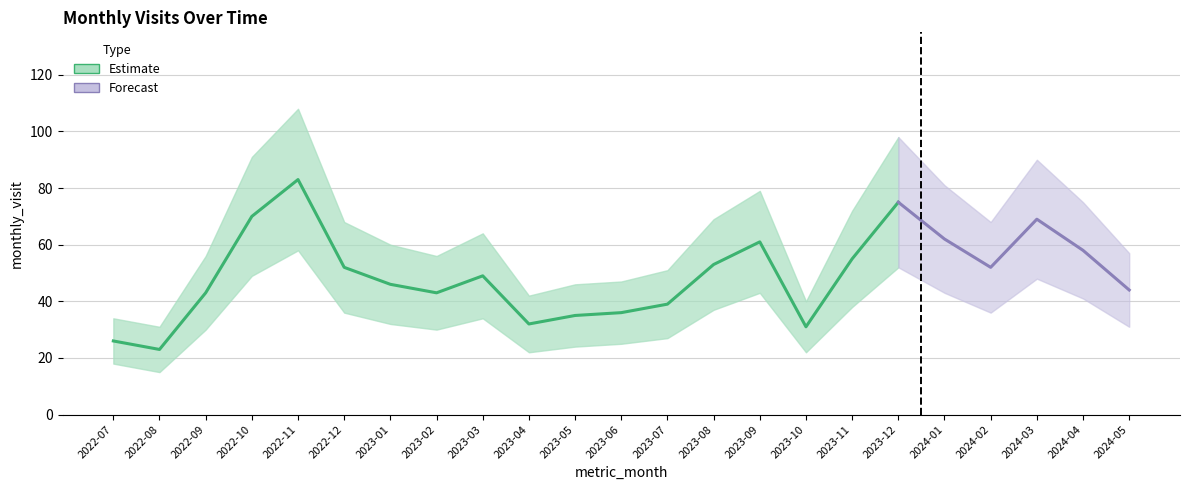

True or false: monthly_visit and monthly_visit_lower intersect in this chart.

False